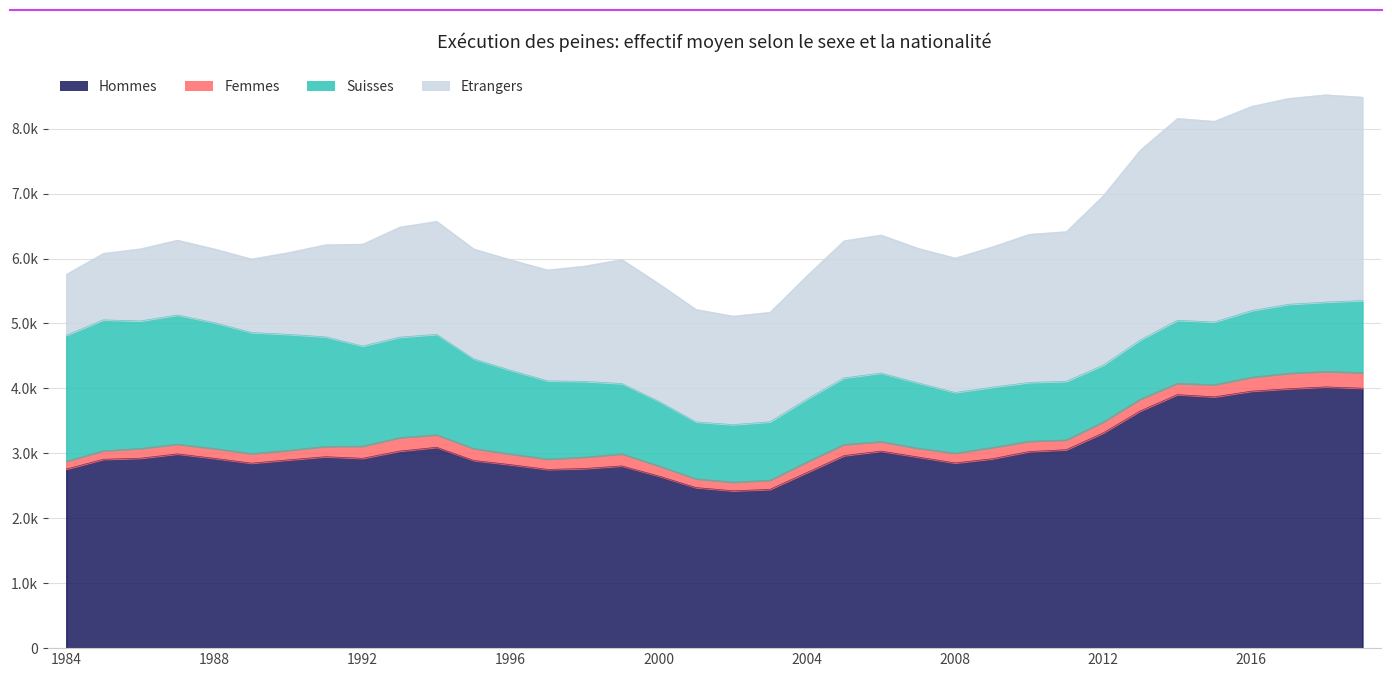

Which series has the widest spread of values?

Etrangers